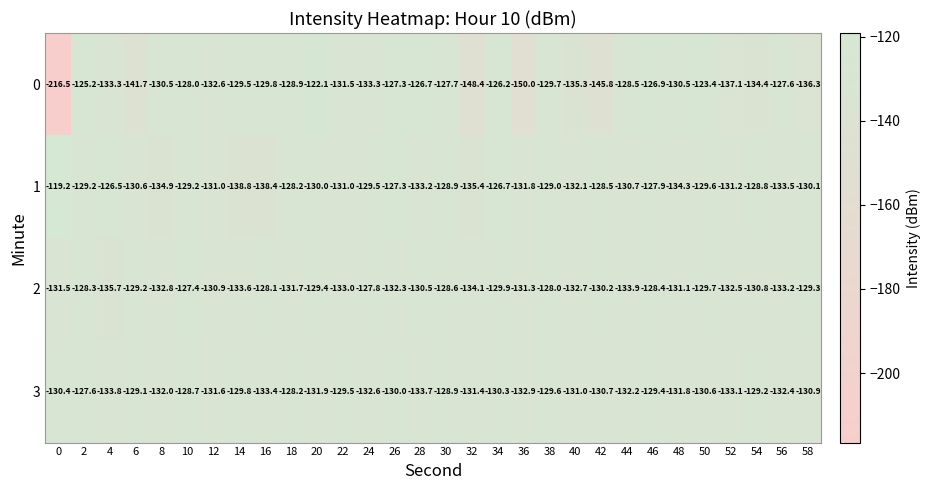

List the series in order of their peak value, highest first.

1, 0, 2, 3